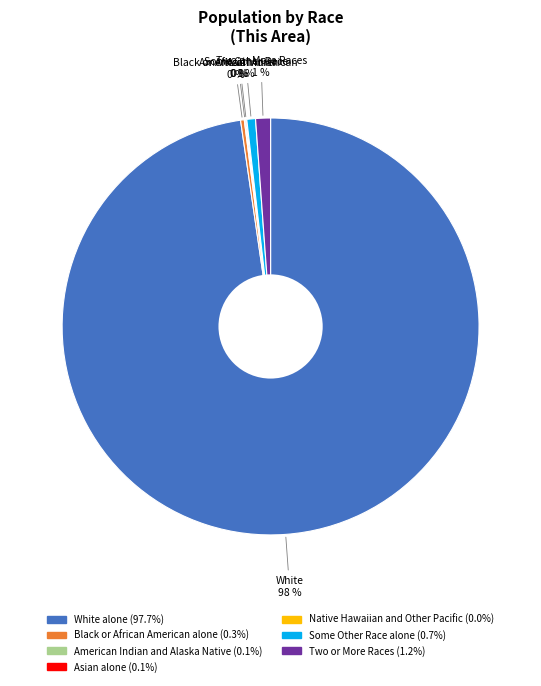

To the nearest percent, what is the difference between the largest and smallest slice percentages?

98%